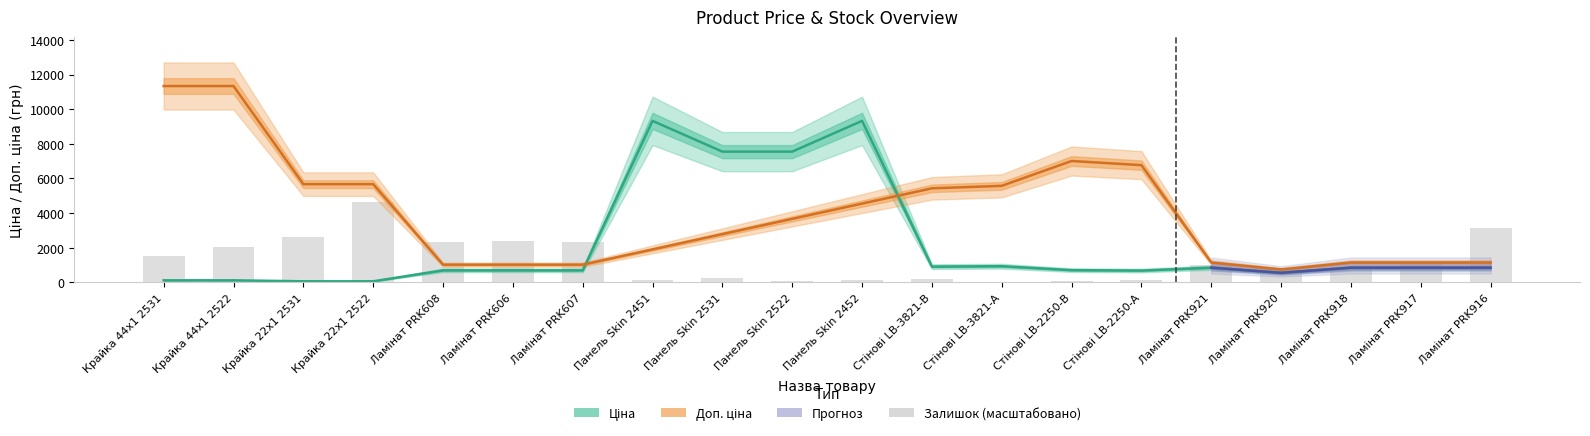

What position from the right is Крайка 44x1 2531?

20